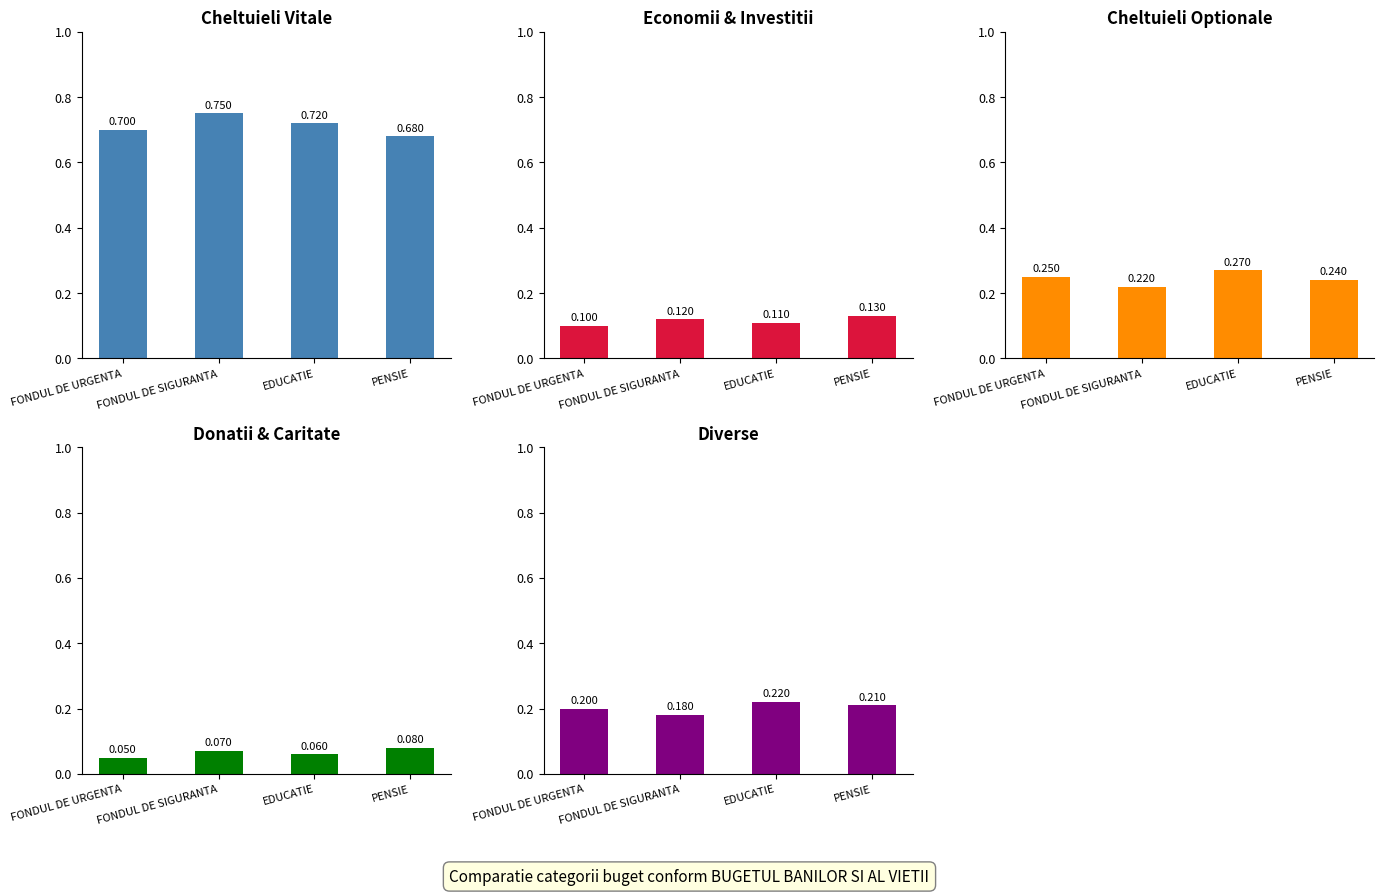

What are all the series names shown in the legend?

Cheltuieli Vitale, Economii & Investitii, Cheltuieli Optionale, Donatii & Caritate, Diverse